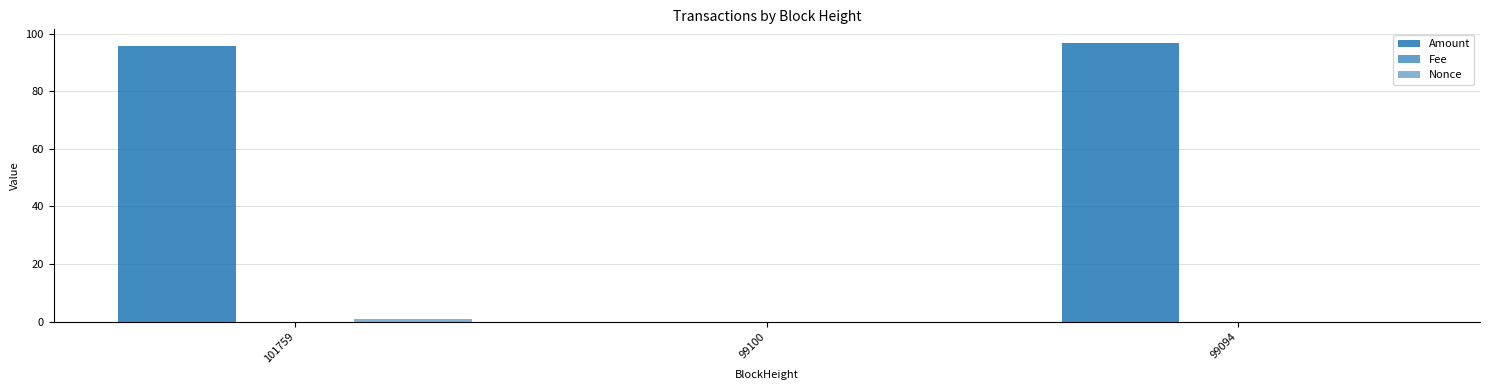

Rank the series at 101759 from highest to lowest value.

Amount, Nonce, Fee